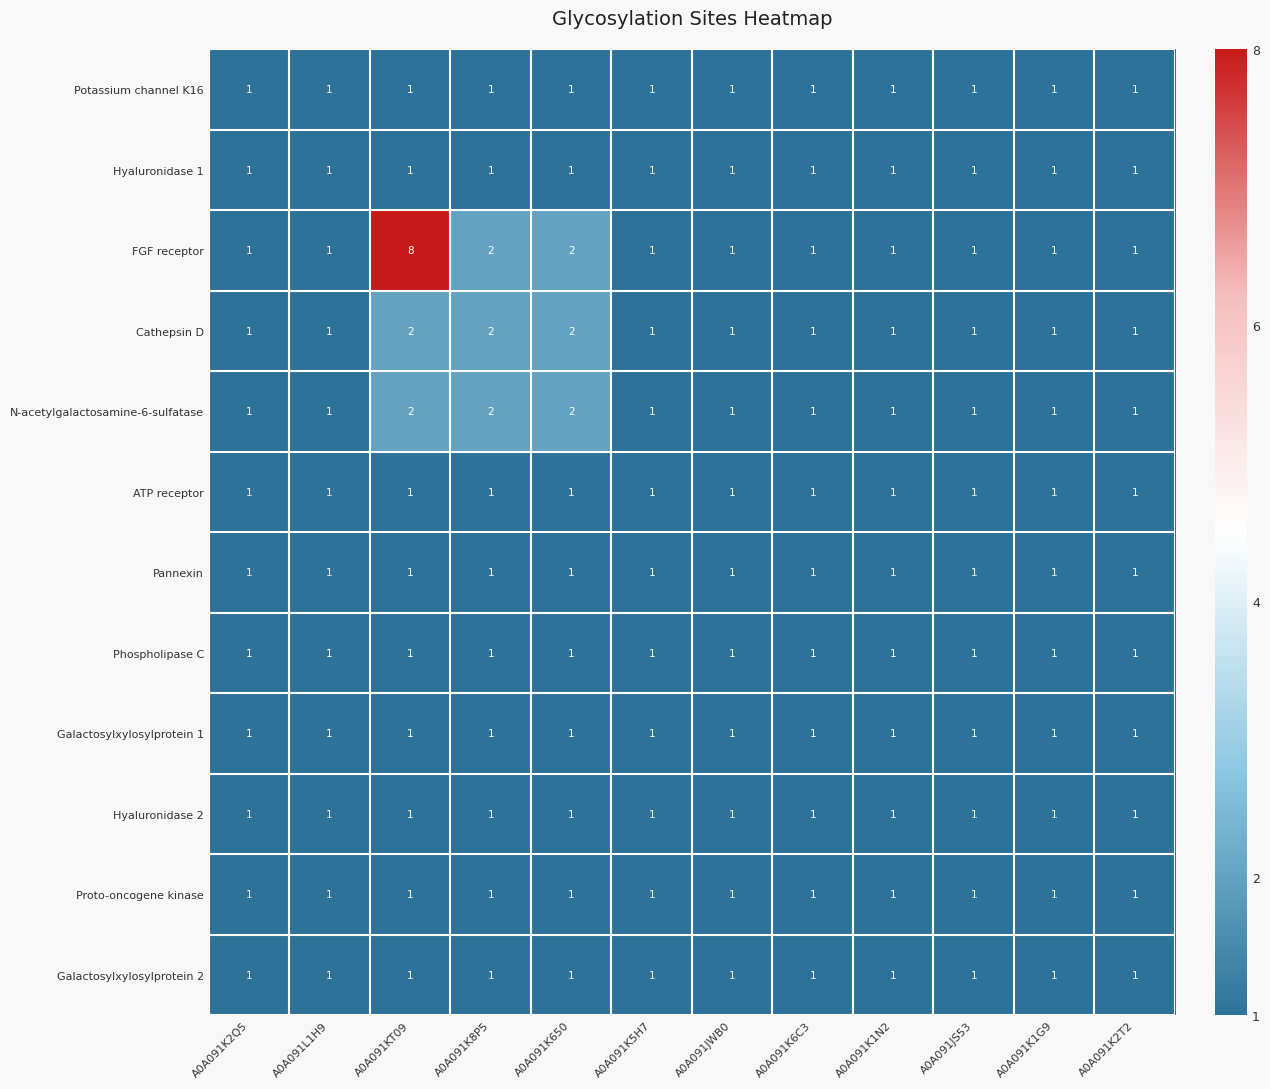

The Phospholipase C series shows 1 at A0A091L1H9. True or false?

True